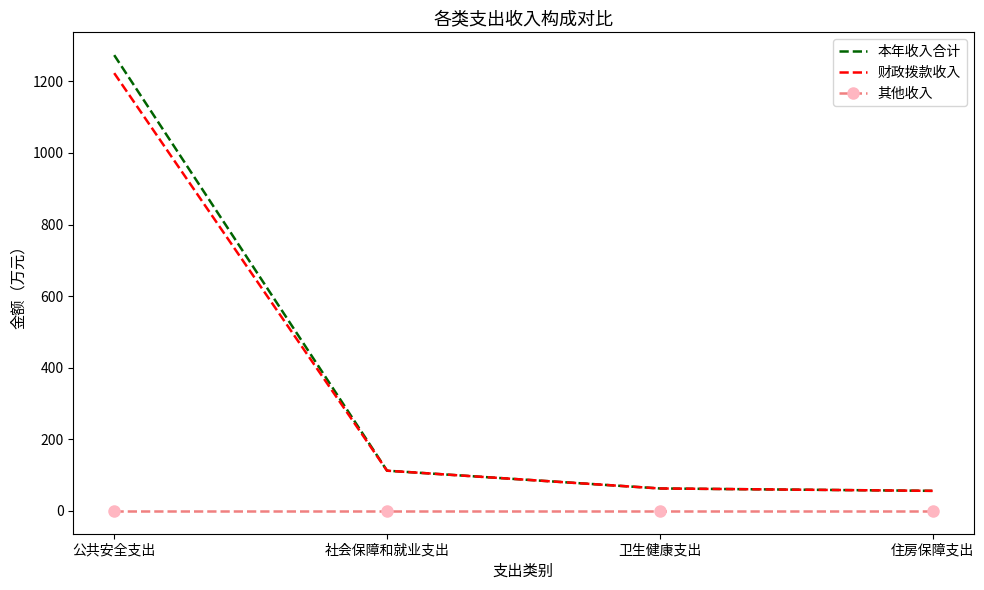

What is the lowest value of the 本年收入合计 series?

56.1